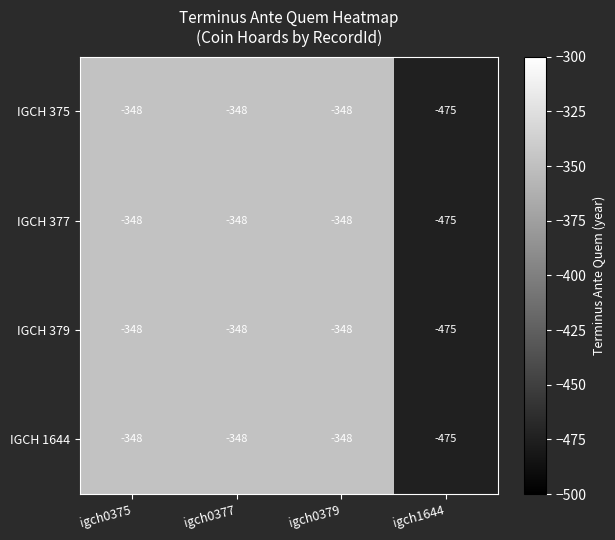

Is it true that IGCH 1644 equals -126 at igch0377?

False